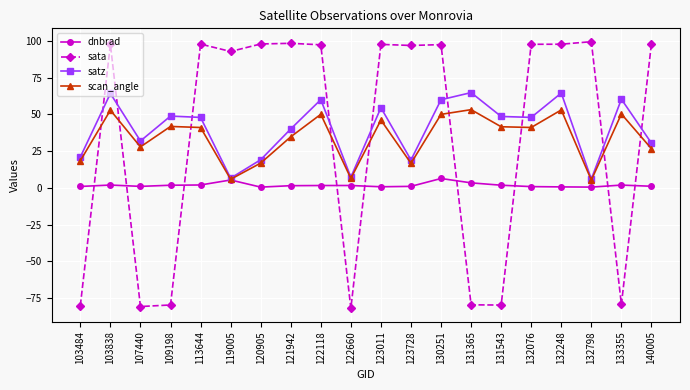

True or false: sata and satz cross at least once.

True